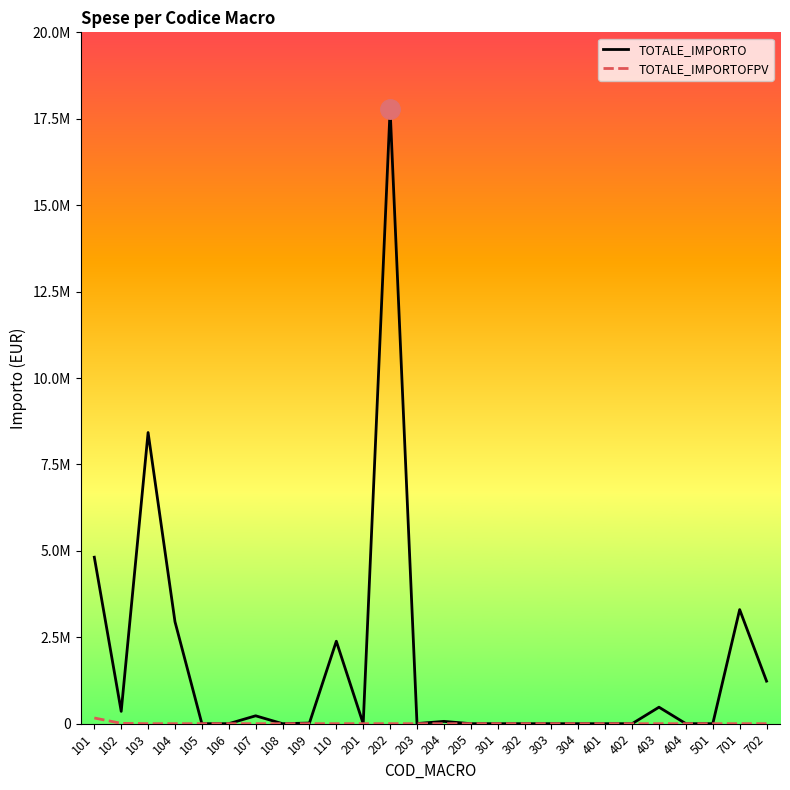

How many interior local peaks does the TOTALE_IMPORTO series have?

7